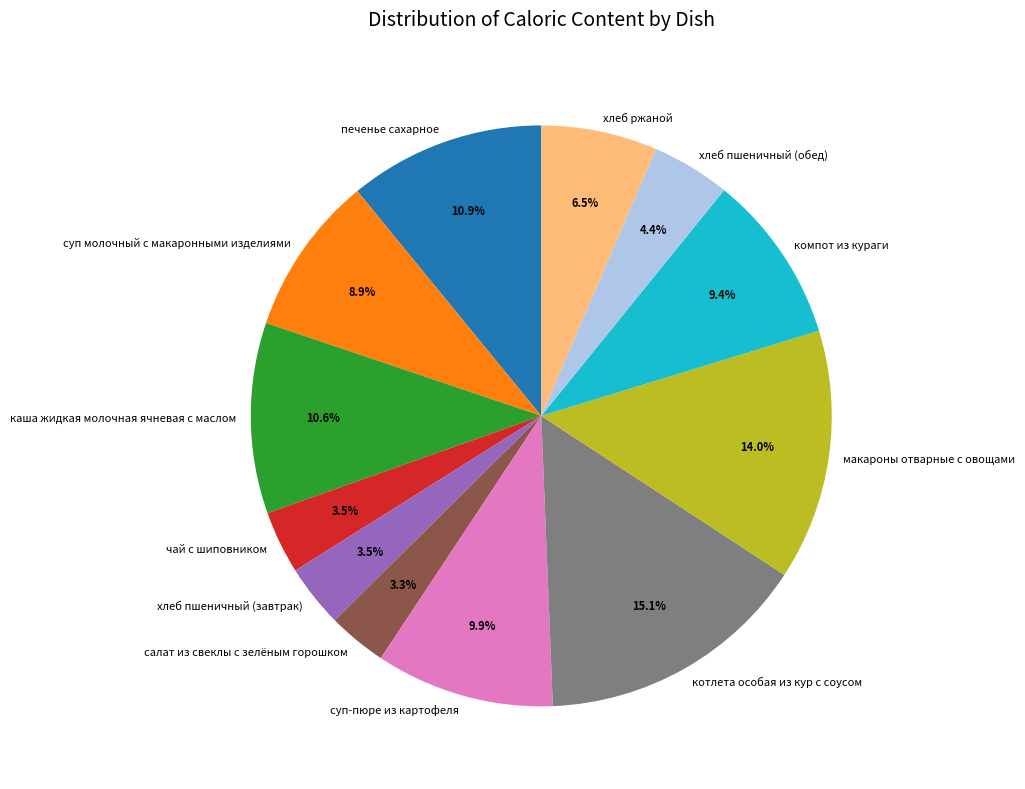

Do чай с шиповником and хлеб ржаной together represent more than half of the pie?

No